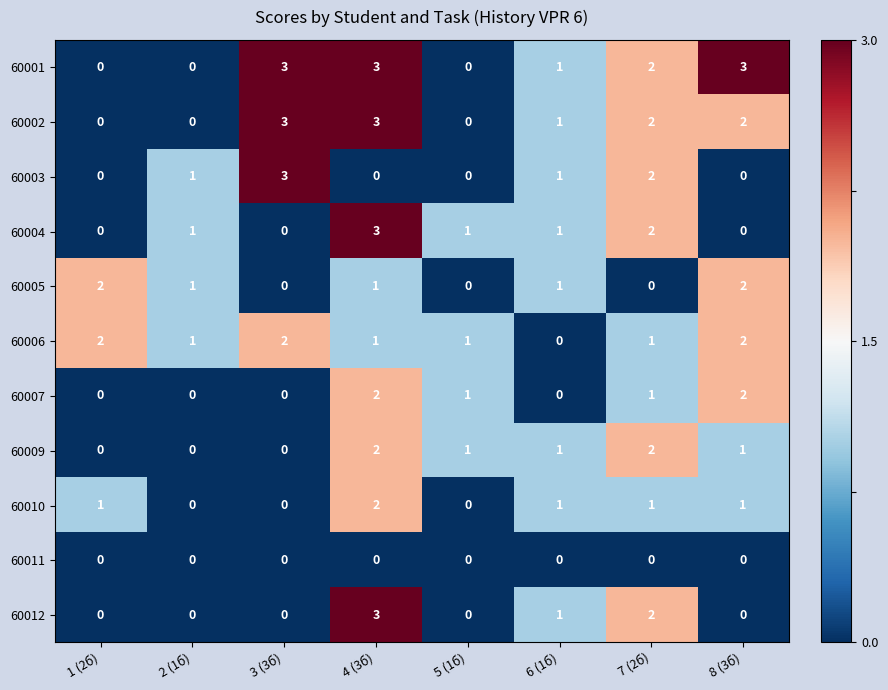

How many 60004 values are between 0 and 2?

7